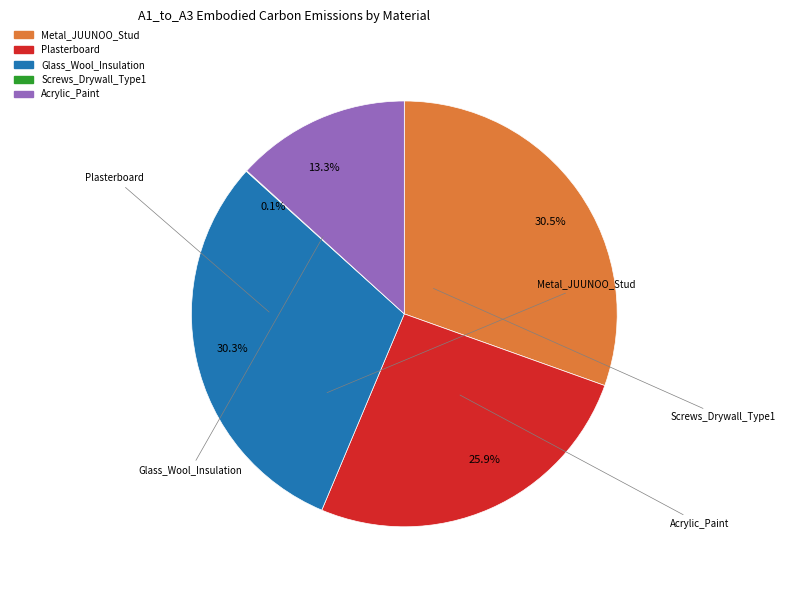

Is there any slice that represents more than half of the pie?

No